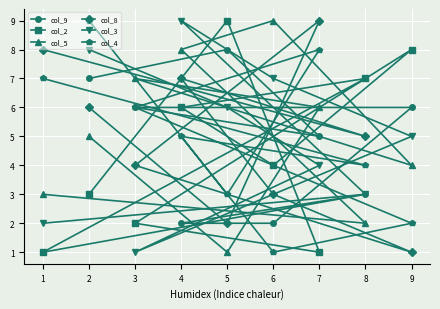

Is this an area chart (filled region under the line)?

No